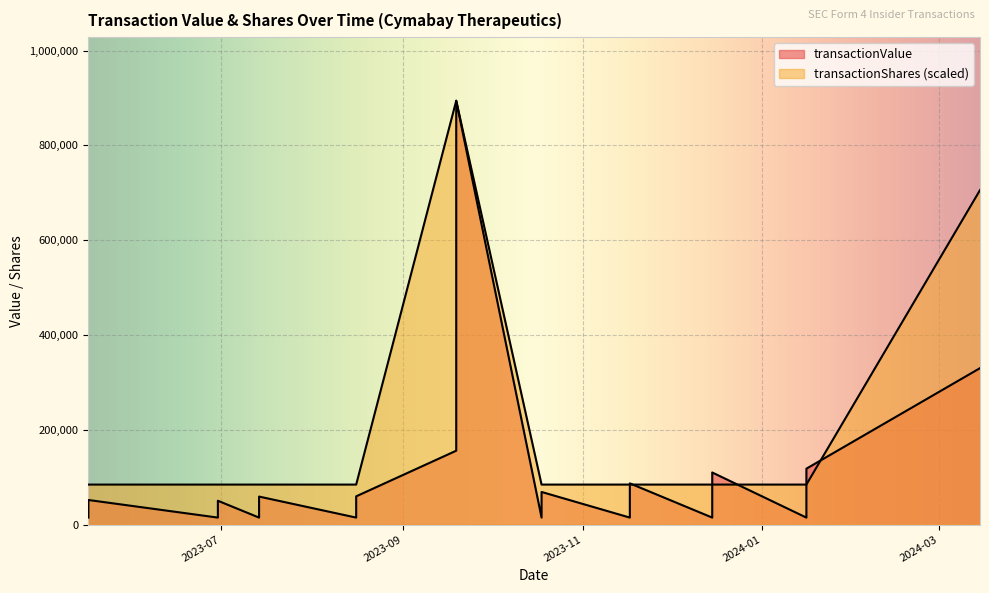

List the series in order of their overall mean, lowest first.

transactionShares, transactionValue